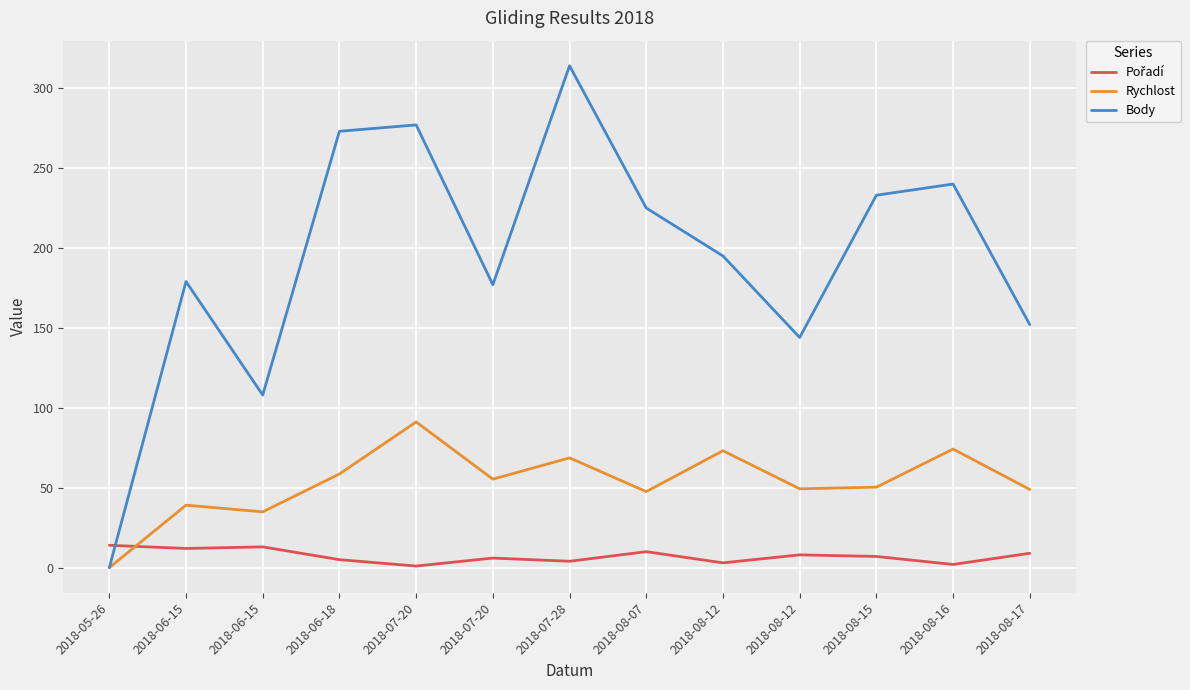

Reading left to right, transcribe all the data shown in this chart.

Pořadí: 14.0	12.0	13.0	5.0	1.0	6.0	4.0	10.0	3.0	8.0	7.0	2.0	9.0
Rychlost: 0.0	39.1	34.9	58.6	91.2	55.4	68.7	47.6	73.2	49.3	50.4	74.2	48.9
Body: 0.0	179.0	108.0	273.0	277.0	177.0	314.0	225.0	195.0	144.0	233.0	240.0	152.0